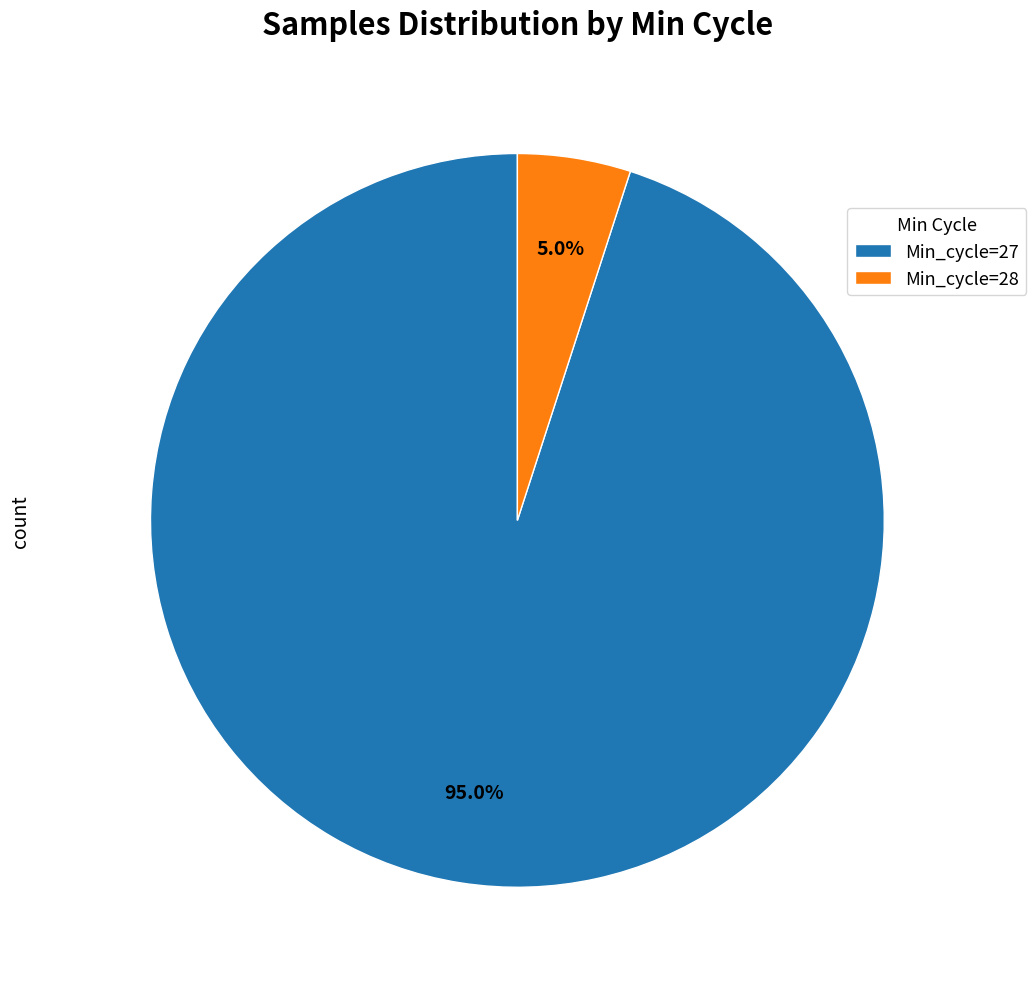

Which category accounts for the majority?

Min_cycle=27